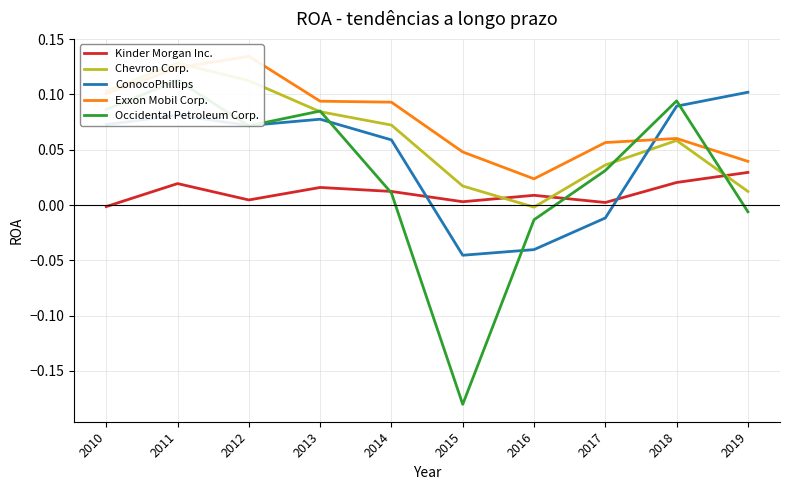

Which has a higher value, 2016 or 2012?

2016